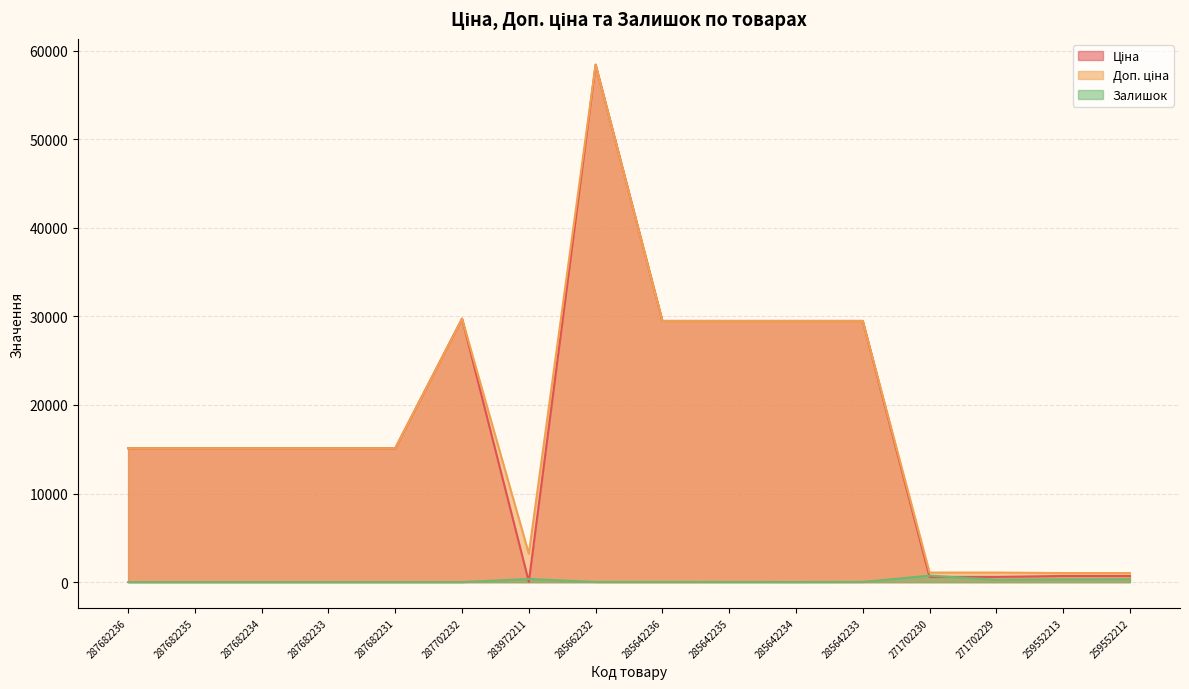

List the labels in order of Ціна value, smallest first.

283972211, 271702230, 271702229, 259552213, 259552212, 287682236, 287682235, 287682234, 287682233, 287682231, 285642236, 285642235, 285642234, 285642233, 287702232, 285662232